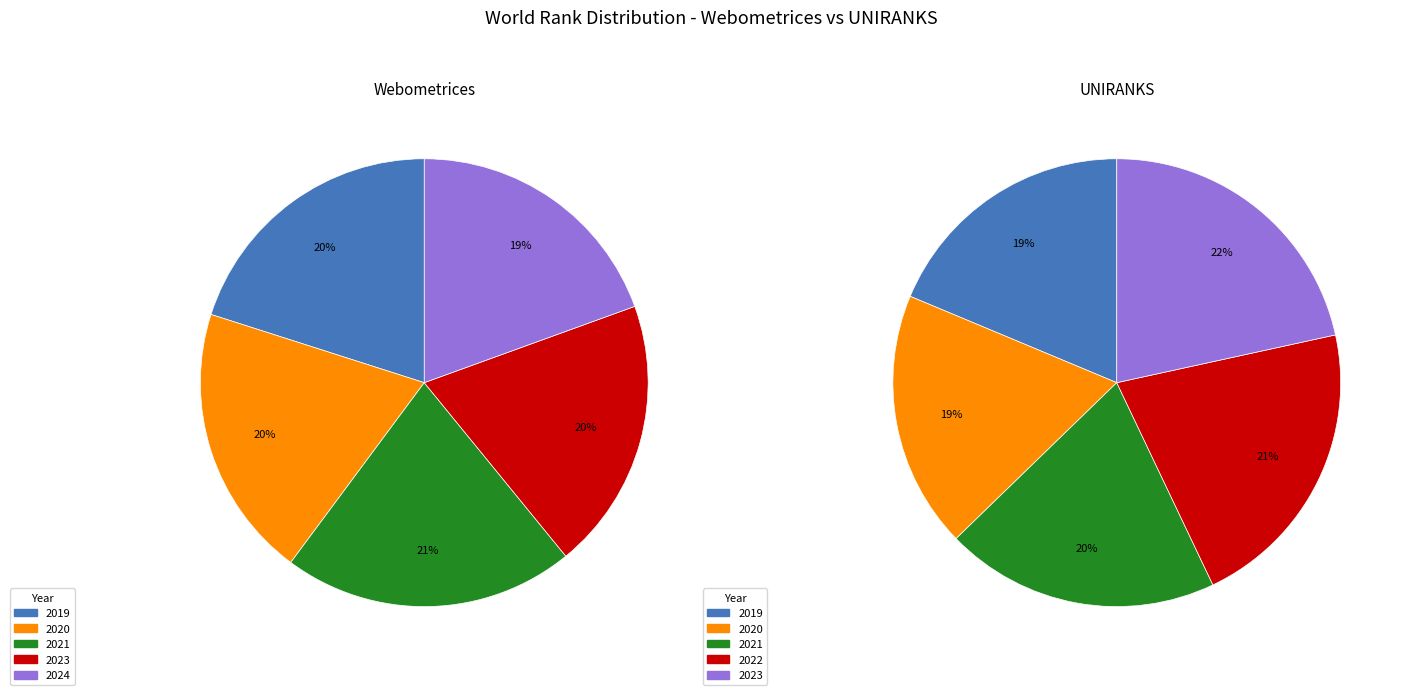

Does 2019 account for over 50% of the chart?

No